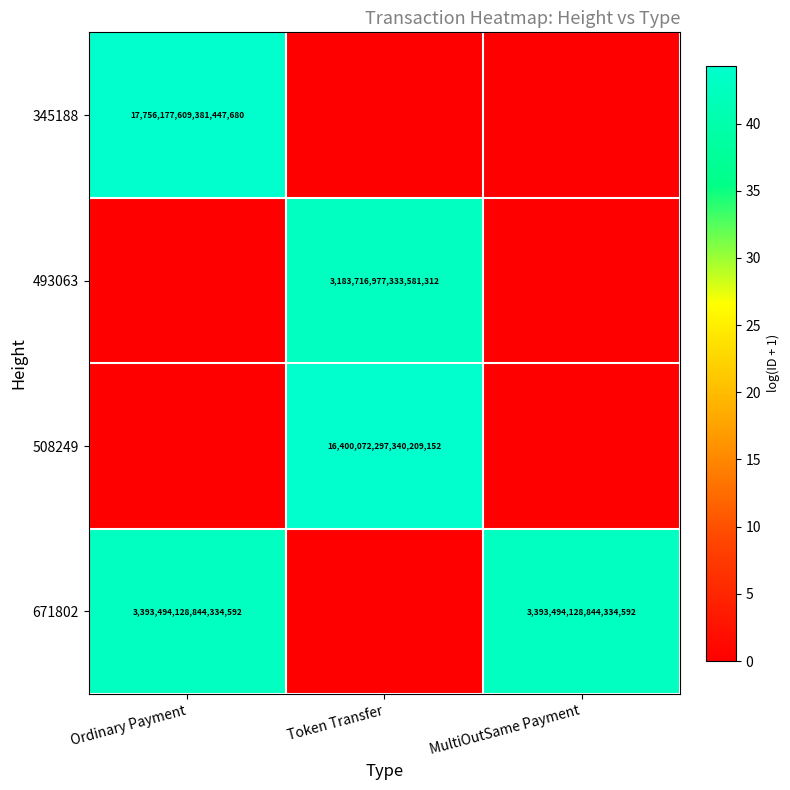

True or false: 345188 has a value of 5225852525509298176 at Ordinary Payment.

False